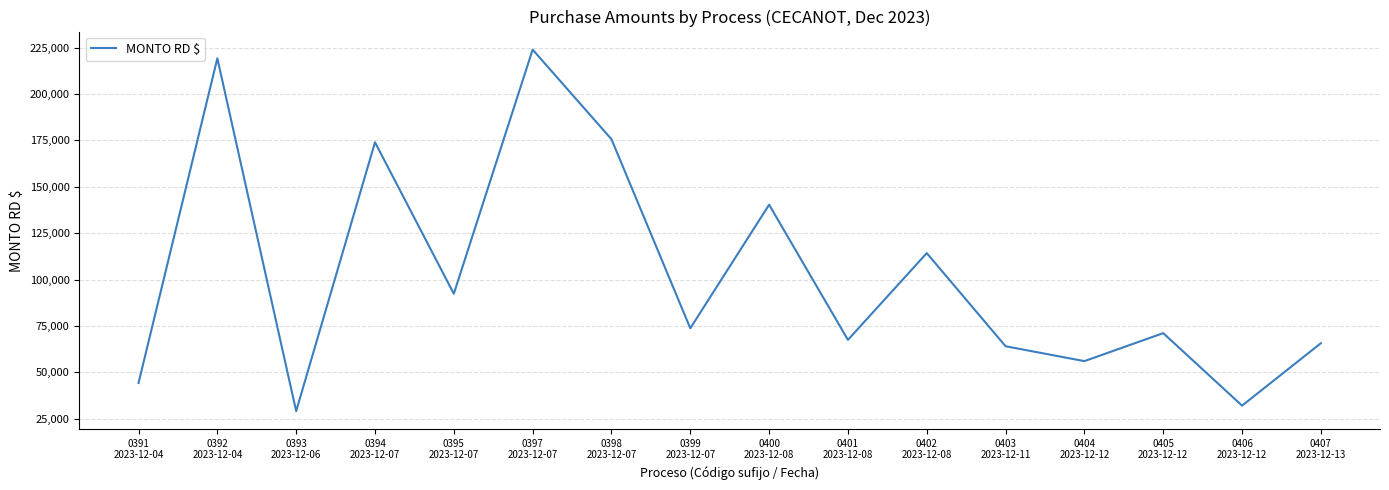

What is the difference between the values at 0391
2023-12-04 and 0406
2023-12-12?

12182.3